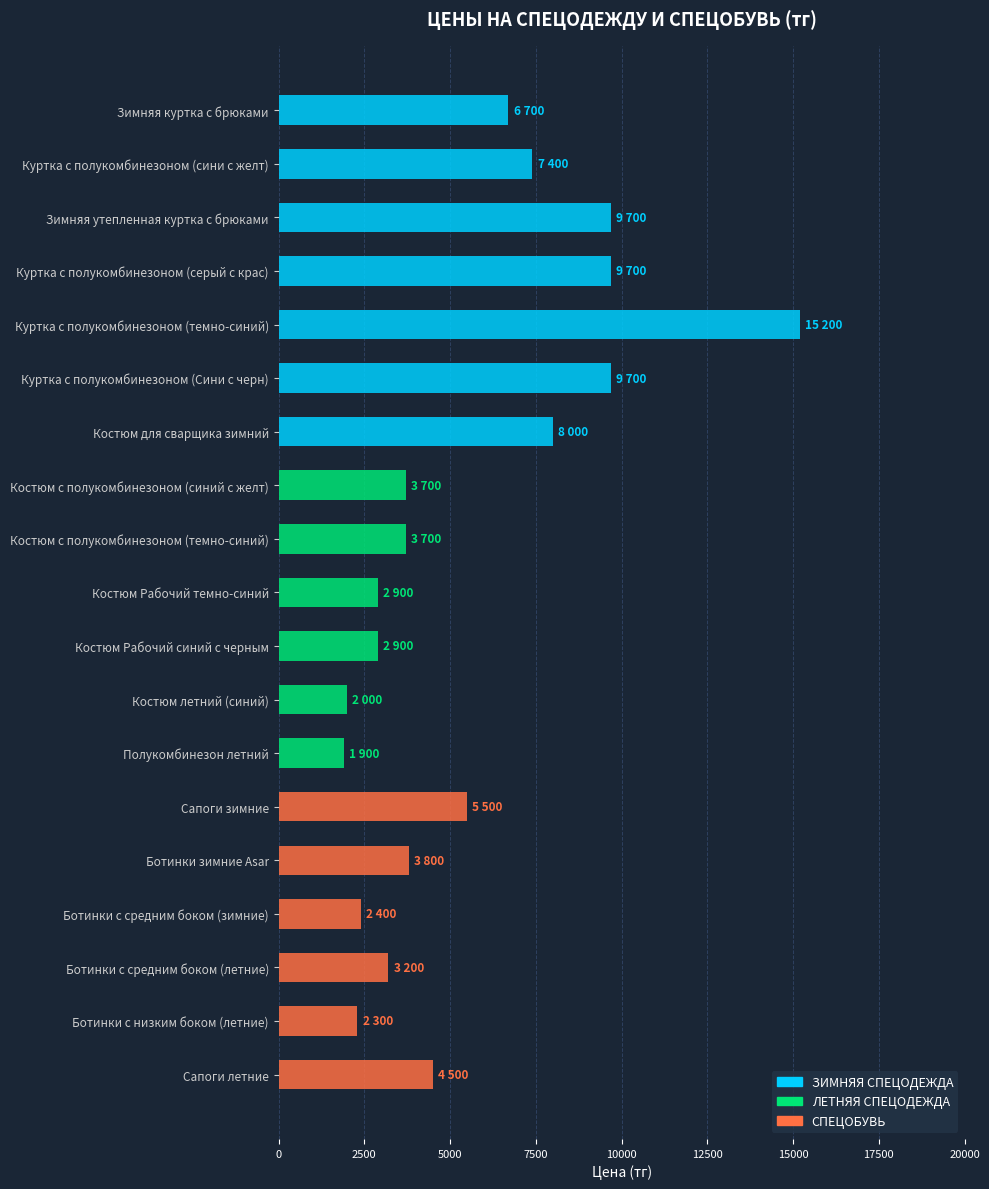

Which series has the largest total across all categories?

ЗИМНЯЯ СПЕЦОДЕЖДА